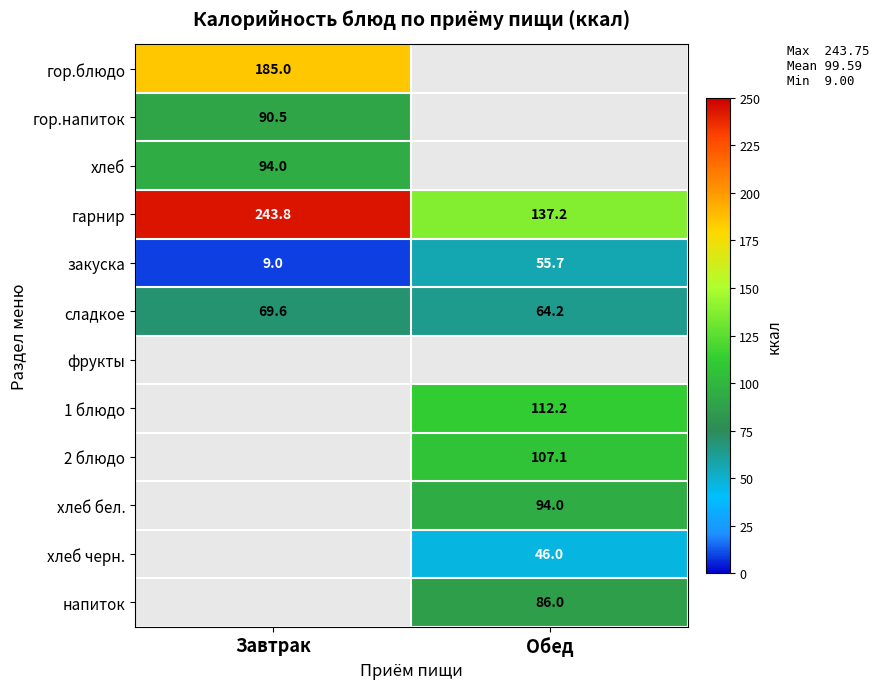

Where is сладкое nearest to the value 66?

Обед